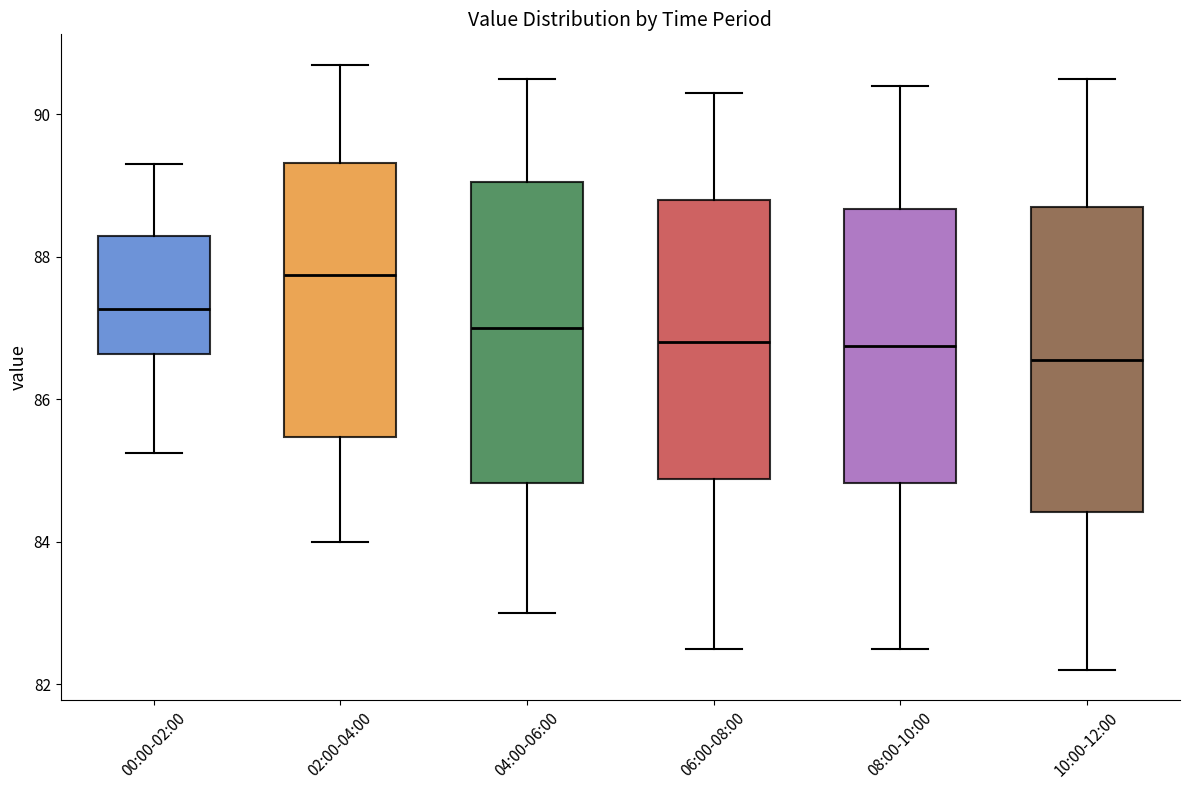

Reading left to right, transcribe this box plot: for each box, give where its median line is, the range the box spans, and where its two whiskers end, as read against the y-axis. The values are not printed on the chart, so give them approximately, as read against the axis.

00:00-02:00: median 87.2, box 86.6 to 88.4, whiskers 85.2 to 89.4
02:00-04:00: median 87.8, box 85.4 to 89.4, whiskers 84.0 to 90.8
04:00-06:00: median 87.0, box 84.8 to 89.0, whiskers 83.0 to 90.6
06:00-08:00: median 86.8, box 84.8 to 88.8, whiskers 82.6 to 90.4
08:00-10:00: median 86.8, box 84.8 to 88.6, whiskers 82.6 to 90.4
10:00-12:00: median 86.6, box 84.4 to 88.8, whiskers 82.2 to 90.6